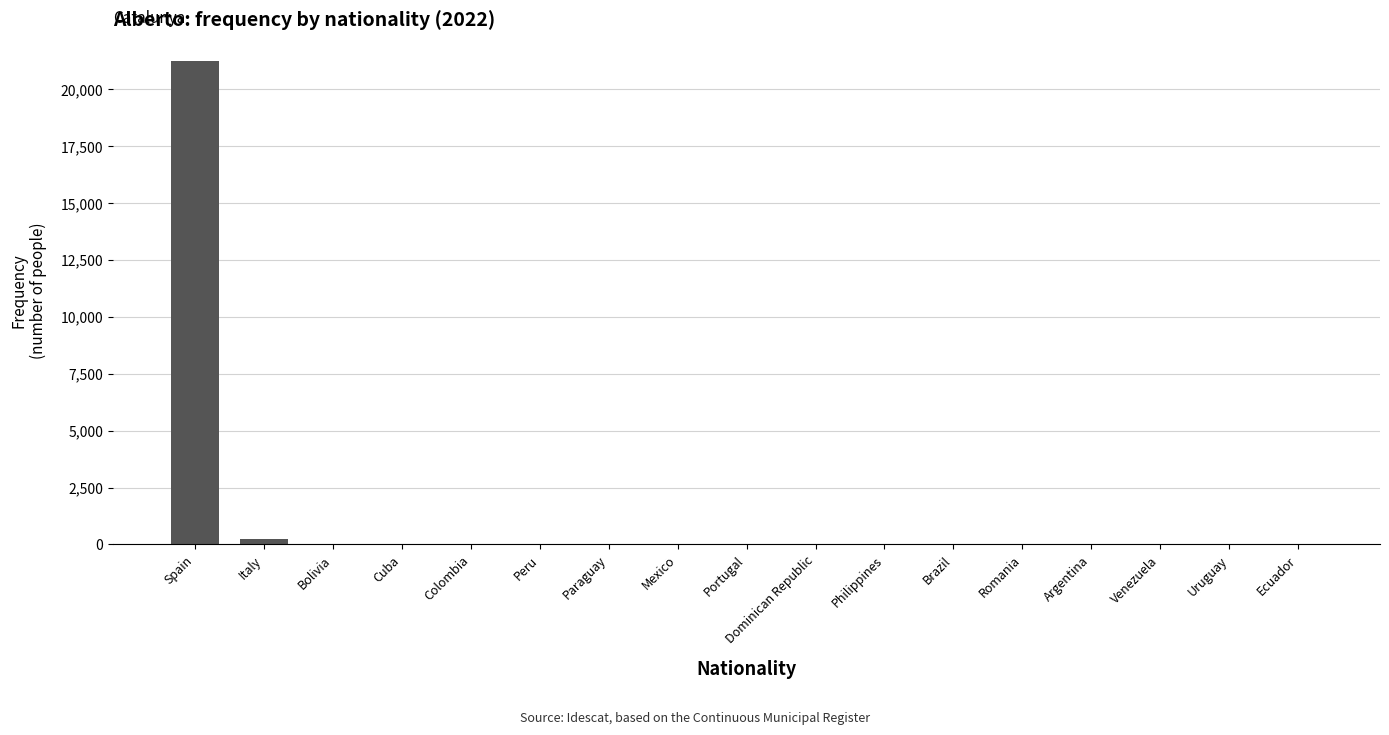

True or false: the data shows 13 at Portugal.

True